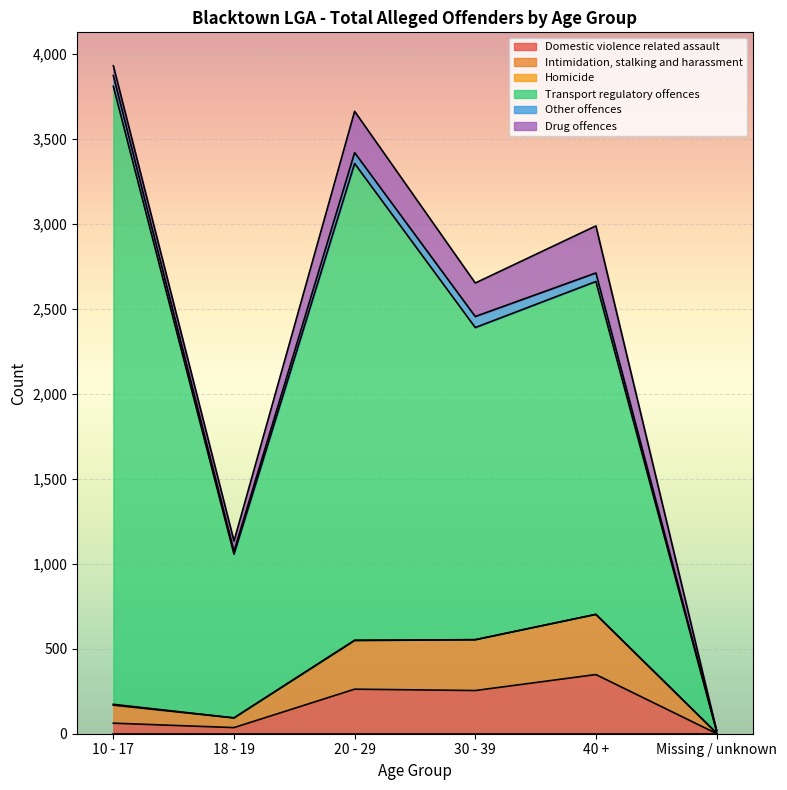

Which category has the lowest value across all series?

Missing / unknown